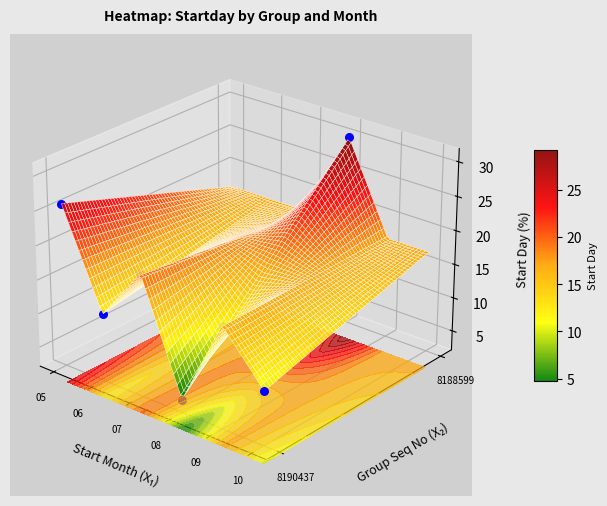

True or false: the data shows 16 at 8190437_09_29.

False